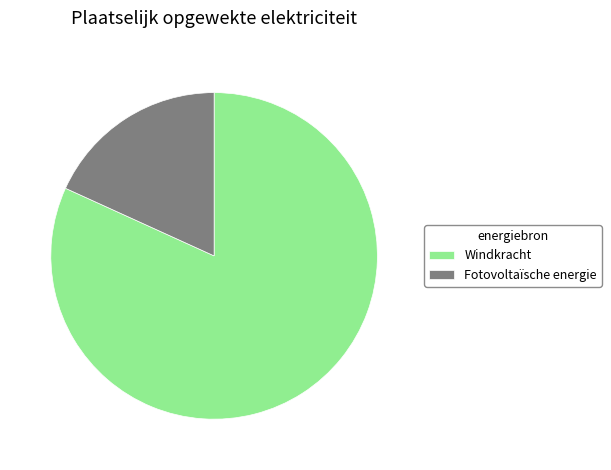

Does Windkracht represent more than half of the total?

Yes